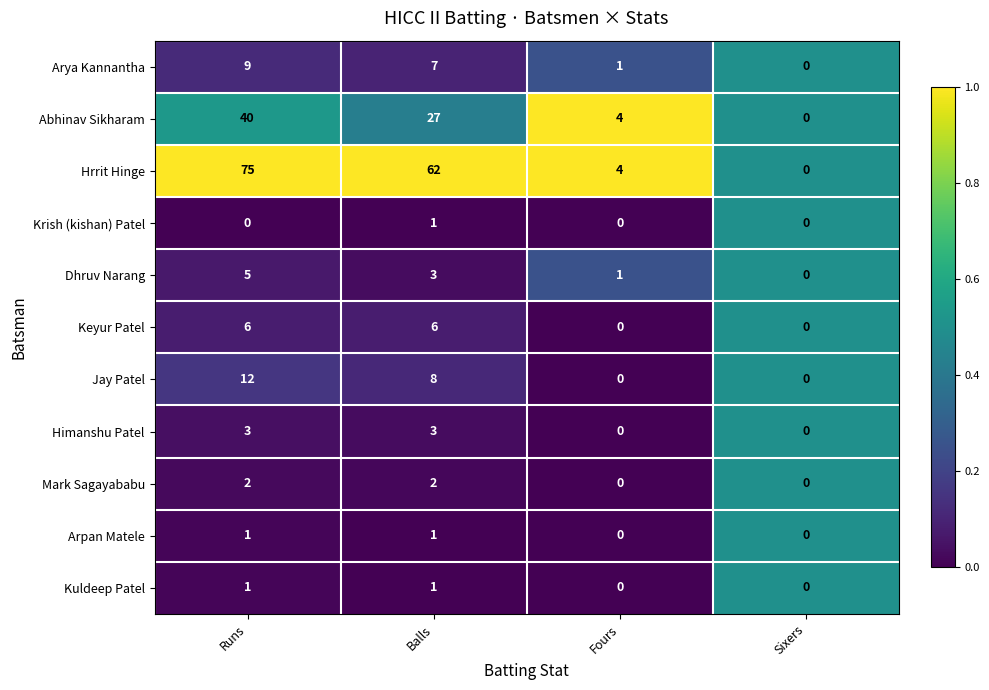

Rank the categories by Hrrit Hinge value from highest to lowest.

Runs, Balls, Fours, Sixers